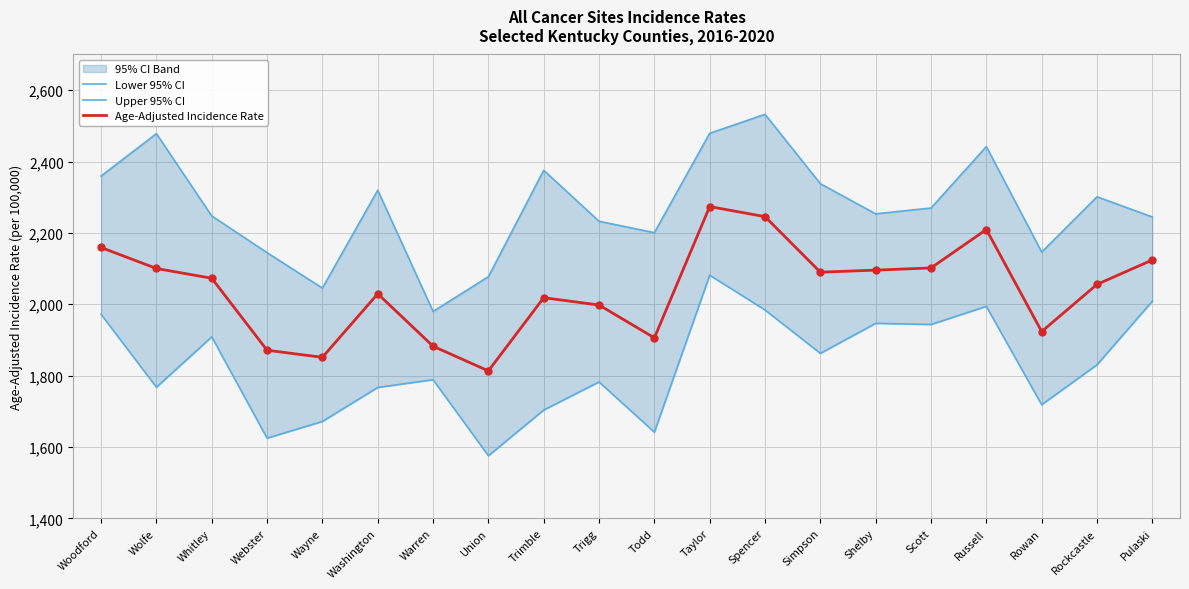

At how many categories does at least one series exceed 1950?

20